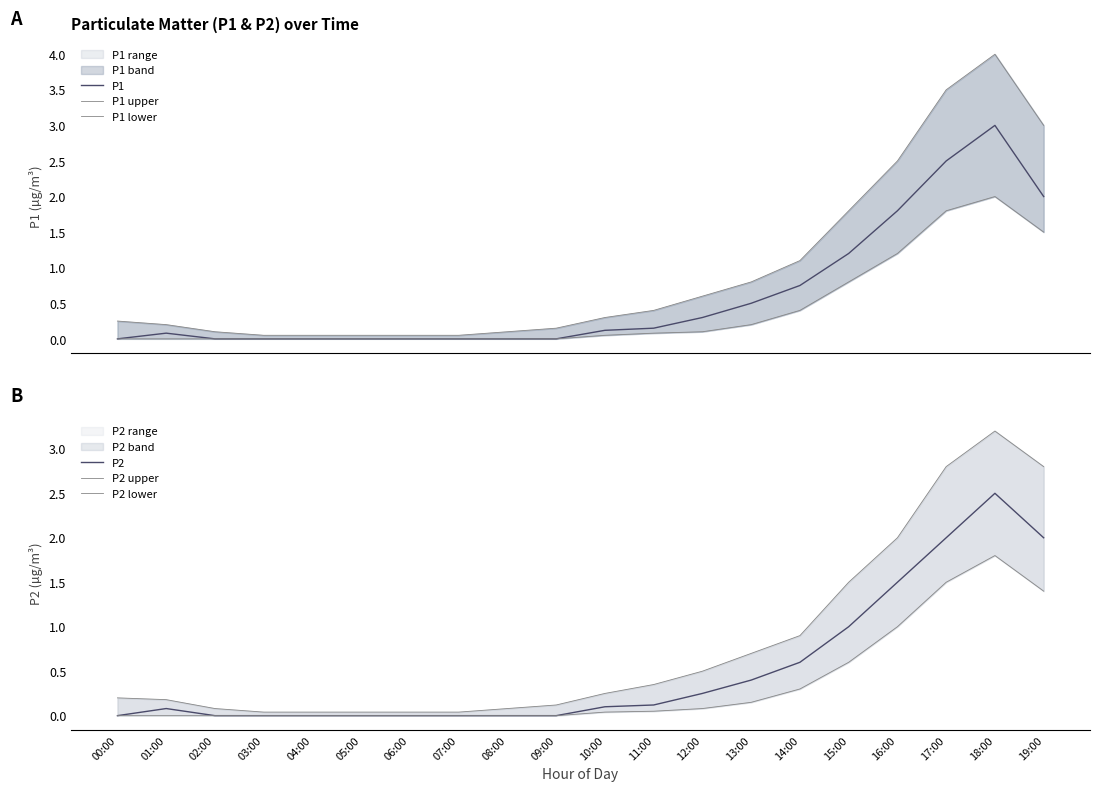

What is the value of the P1 lower point at the 20th from the left?

1.5